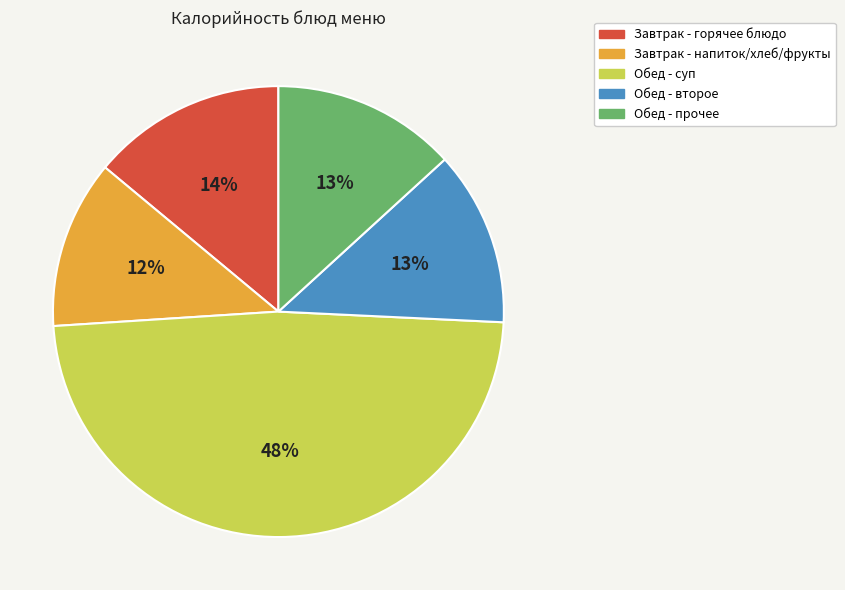

Is there a majority slice in this chart?

No